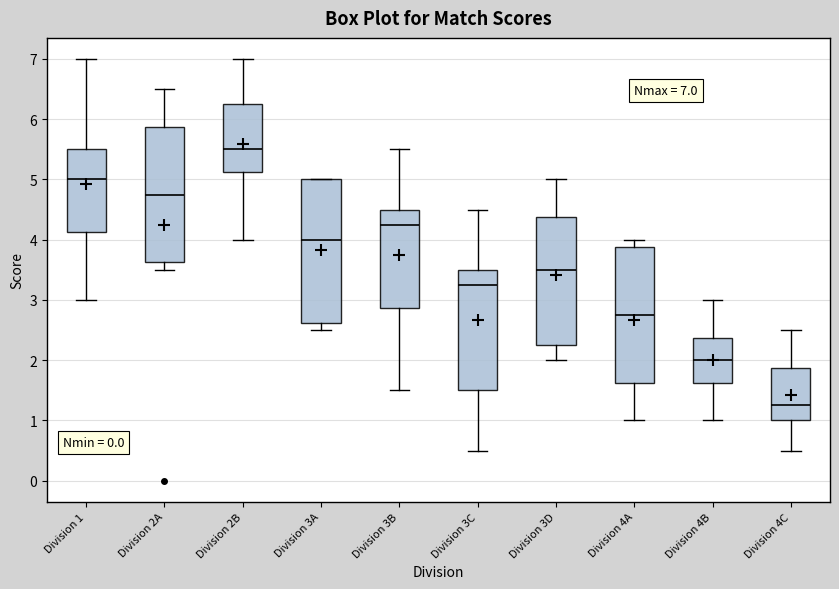

Comparing the boxes themselves (not the whiskers), which one is the tallest?

Division 3A